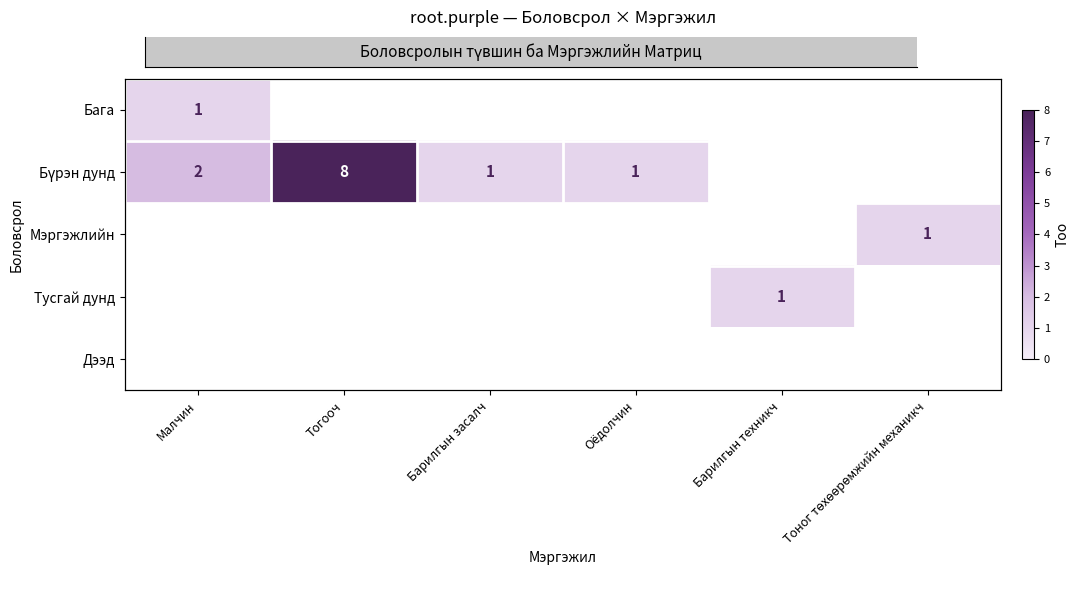

The Бүрэн дунд series shows 0.6 at Оёдолчин. True or false?

False